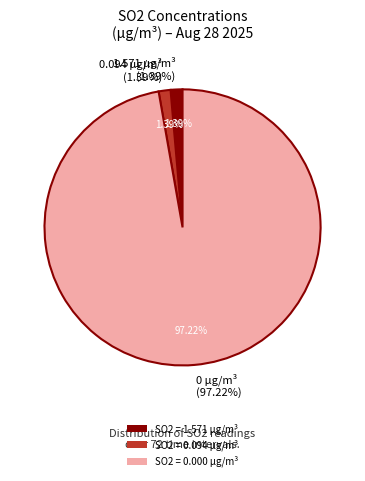

True or false: 2025-08-28 01:20 accounts for 1% of the total.

False